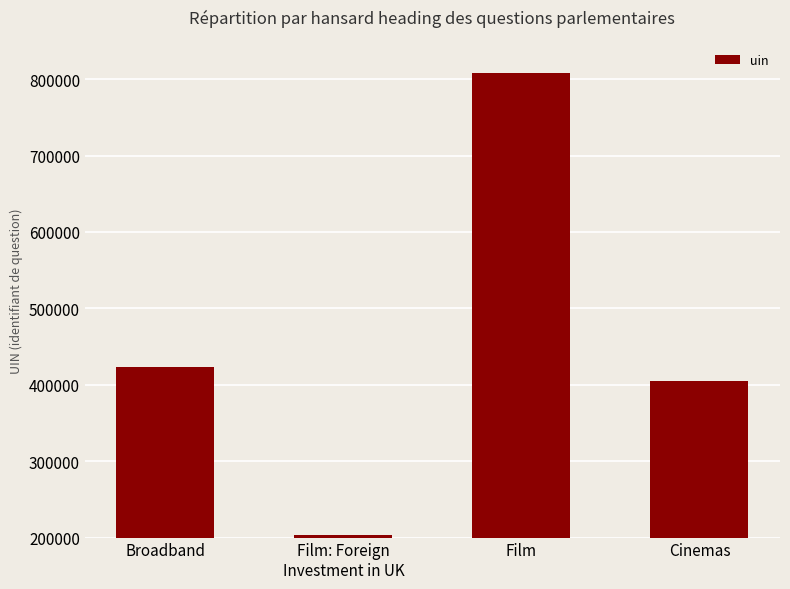

The value at Cinemas is 646003. True or false?

False